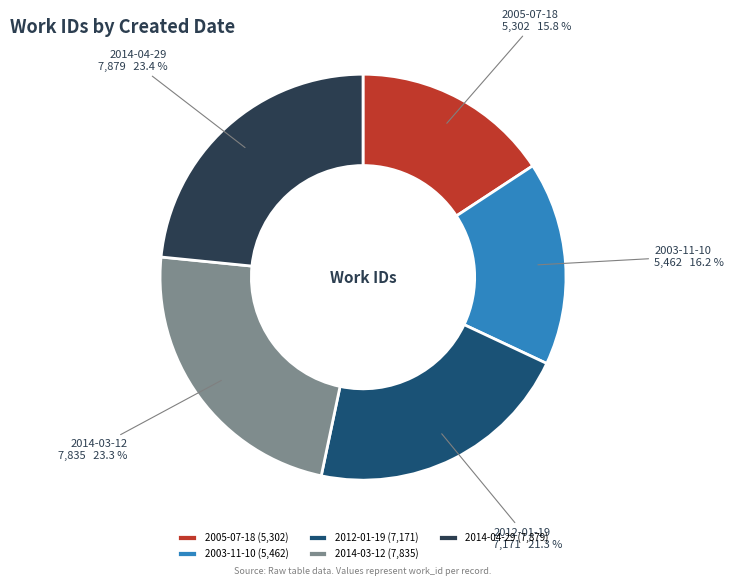

Is there a majority slice in this chart?

No